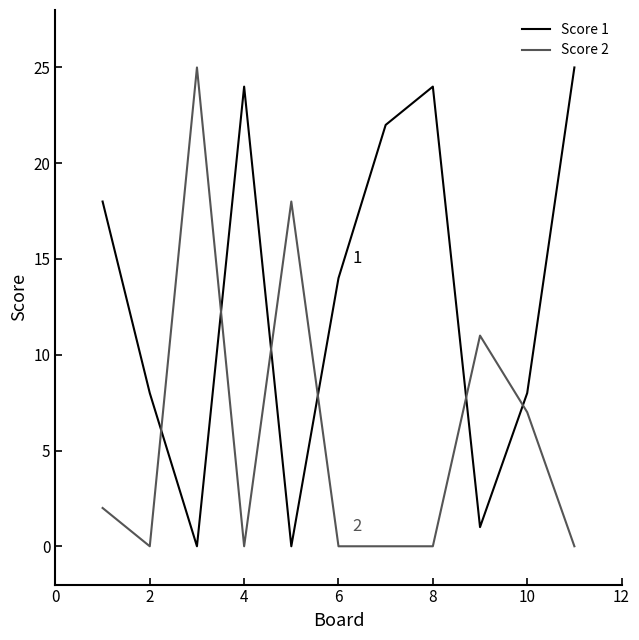

Which series ends up on top after the final intersection of Score 2 and Score 1?

Score 1